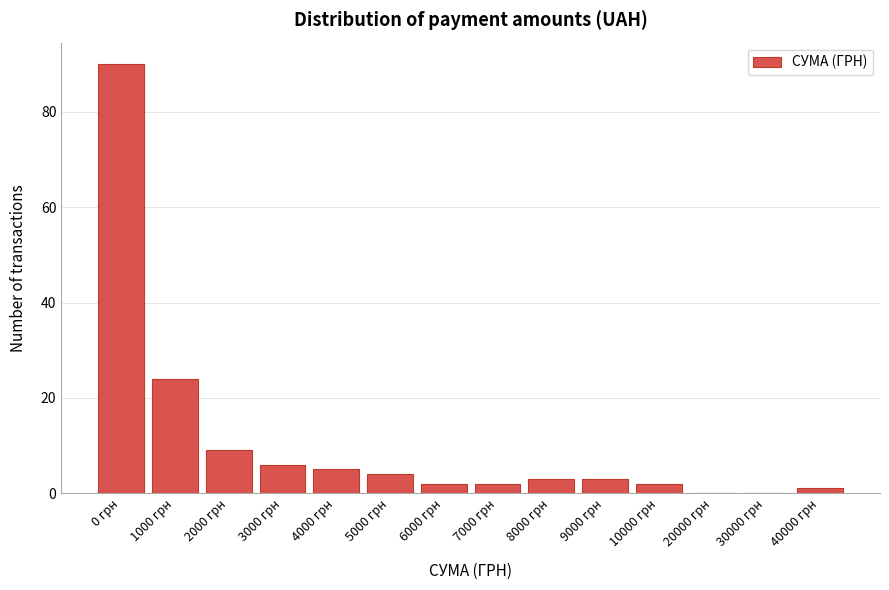

Reading left to right, what are all the values shown in this chart?

0 грн=90	1000 грн=24	2000 грн=9	3000 грн=6	4000 грн=5	5000 грн=4	6000 грн=2	7000 грн=2	8000 грн=3	9000 грн=3	10000 грн=2	20000 грн=0	30000 грн=0	40000 грн=1